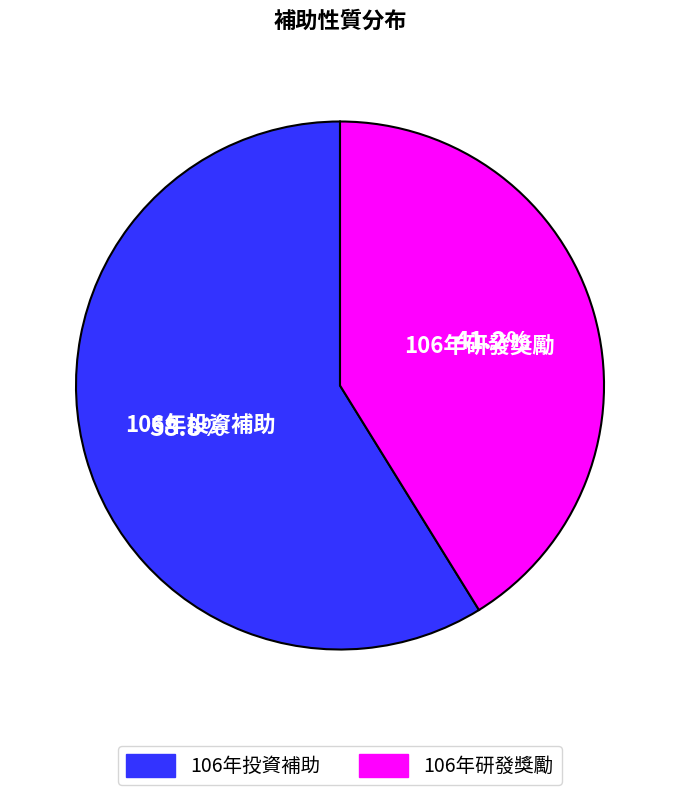

Which slice is the largest?

106年投資補助